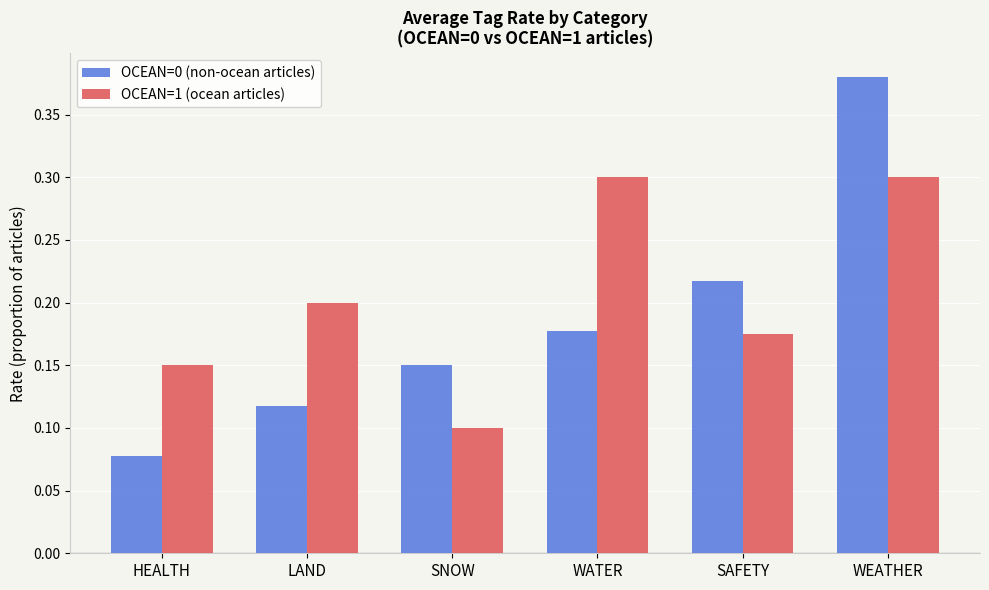

List the series in order of their peak value, highest first.

OCEAN=0 (non-ocean articles), OCEAN=1 (ocean articles)